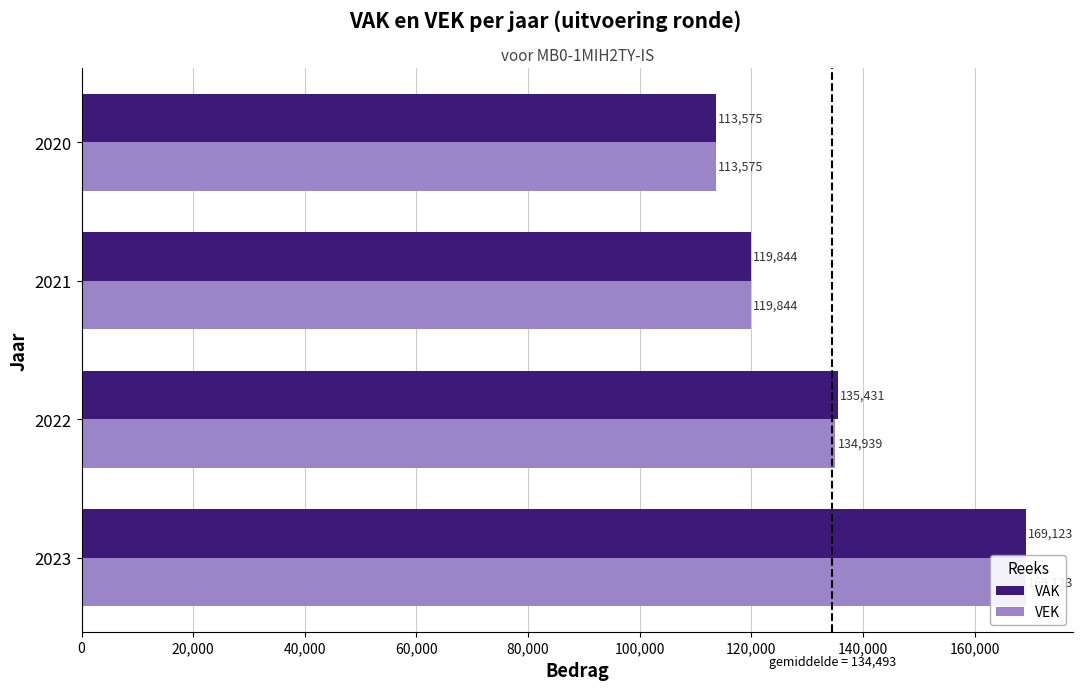

Is it true that VAK equals 71925 at 0?

False